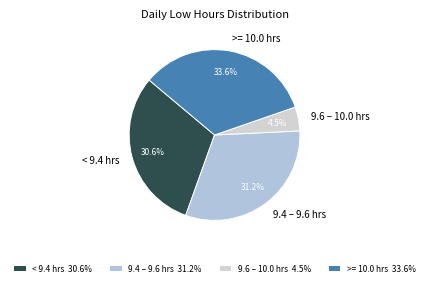

What percentage is NOT represented by 9.6 – 10.0 hrs?

95.5%